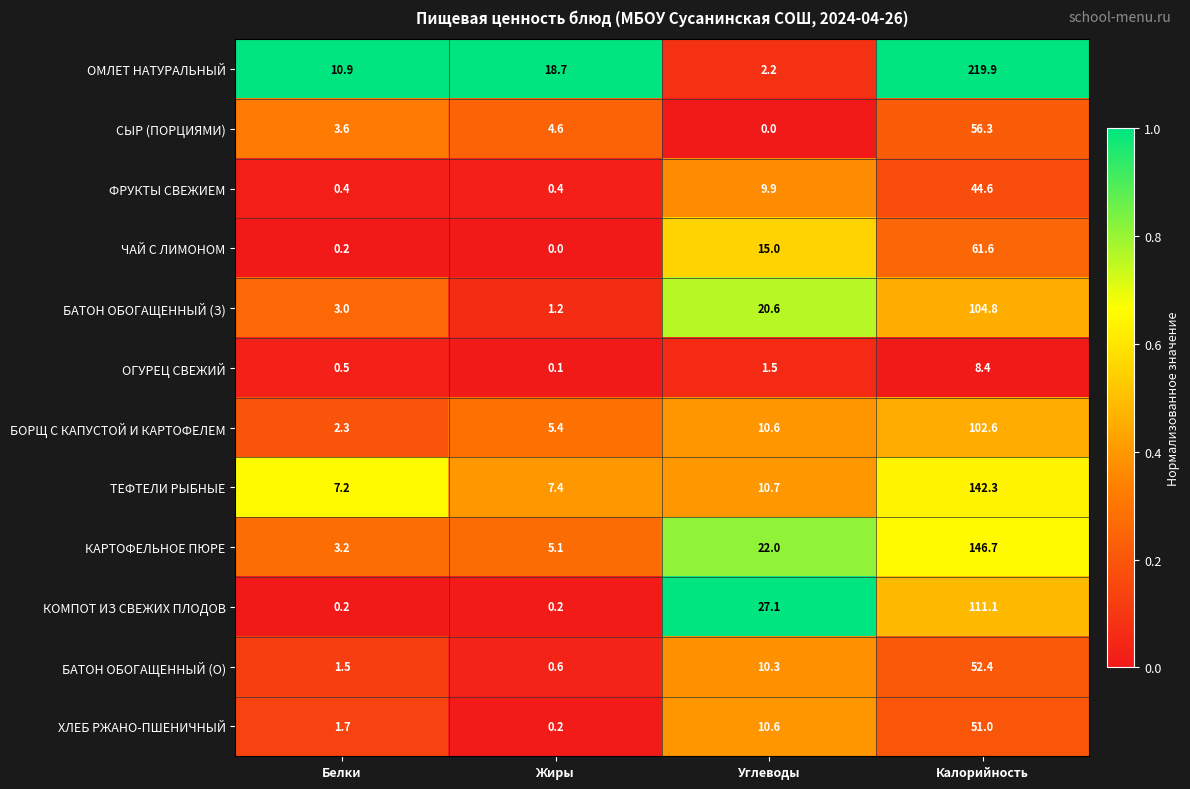

What is the sum of the ЧАЙ С ЛИМОНОМ values at Калорийность and Углеводы?

76.6